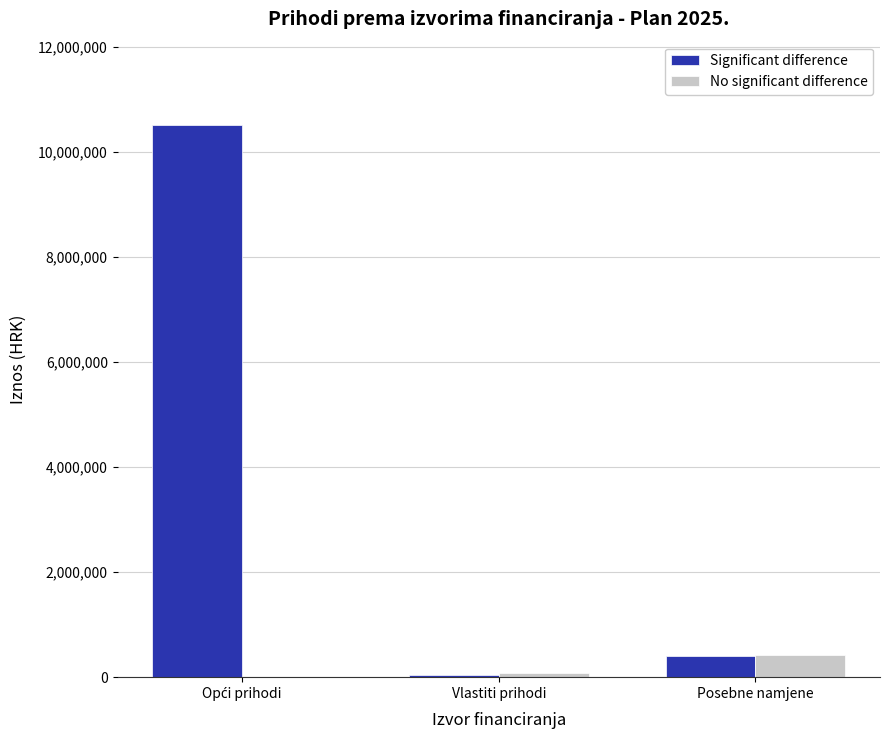

Which series has the largest total across all categories?

Significant difference